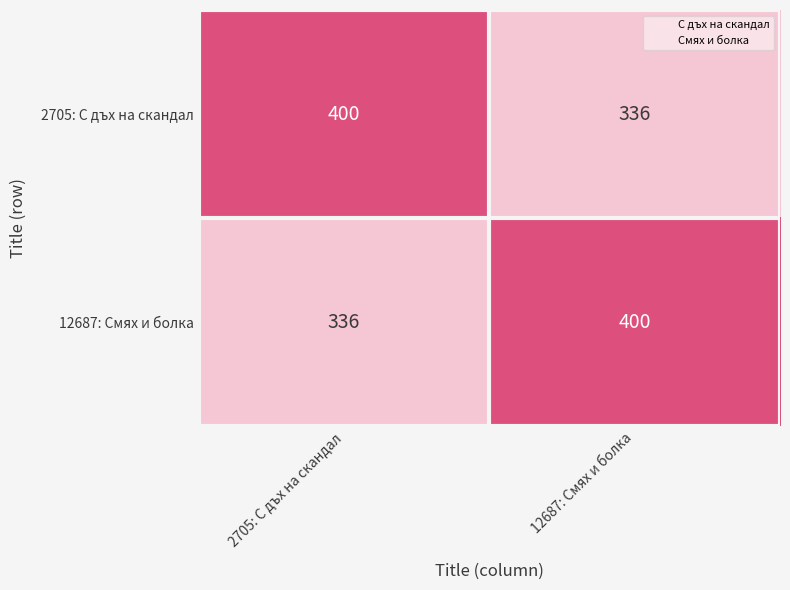

Reading right to left, extract all data points from this chart.

2705: С дъх на скандал: 336	400
12687: Смях и болка: 400	336